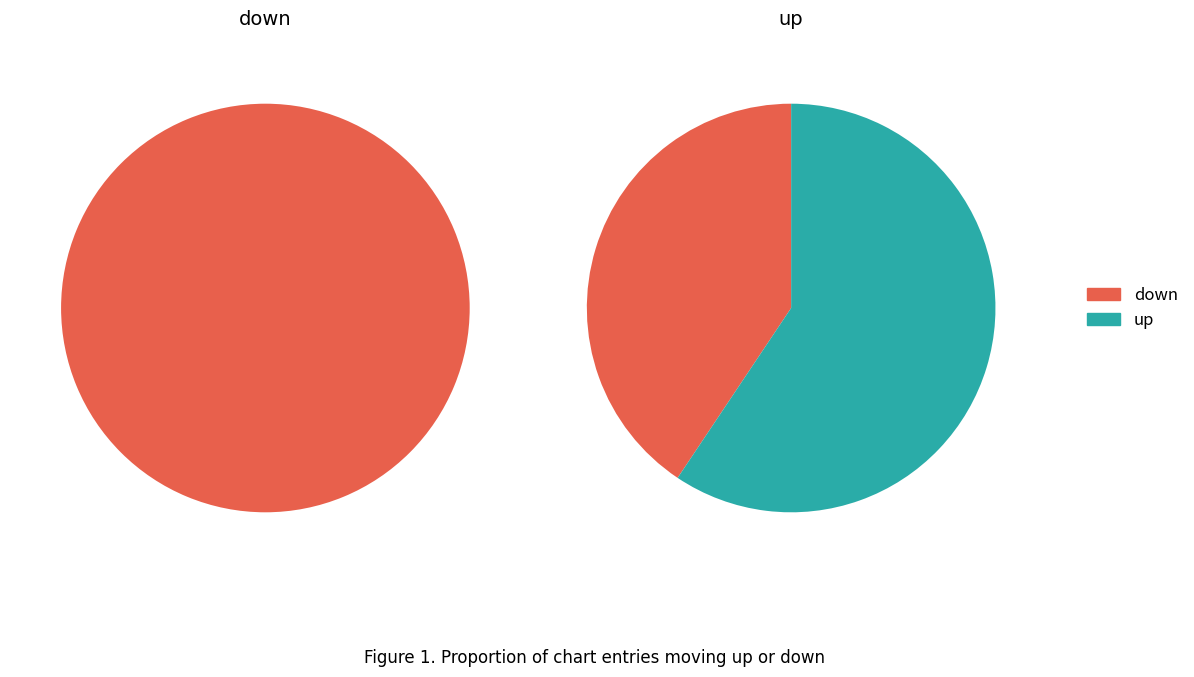

Which has a higher value, up or down?

up